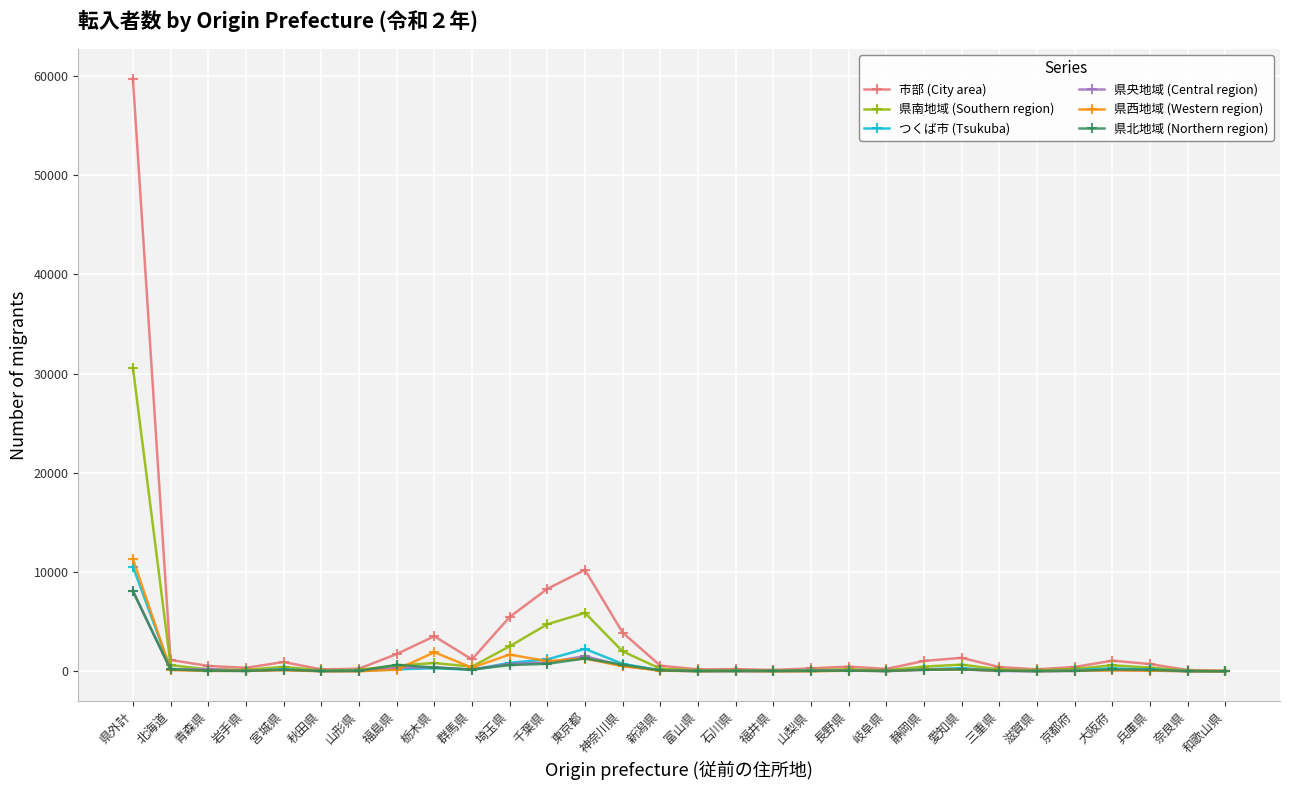

Where is 市部 (City area) nearest to the value 29907?

東京都